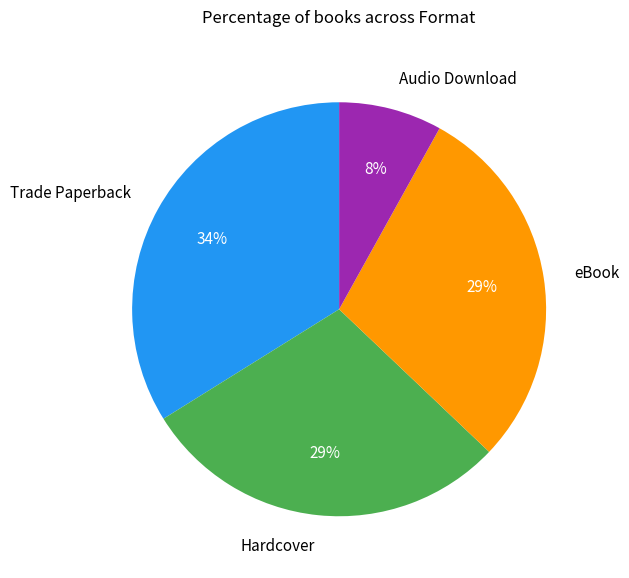

How many segments does this pie chart have?

4